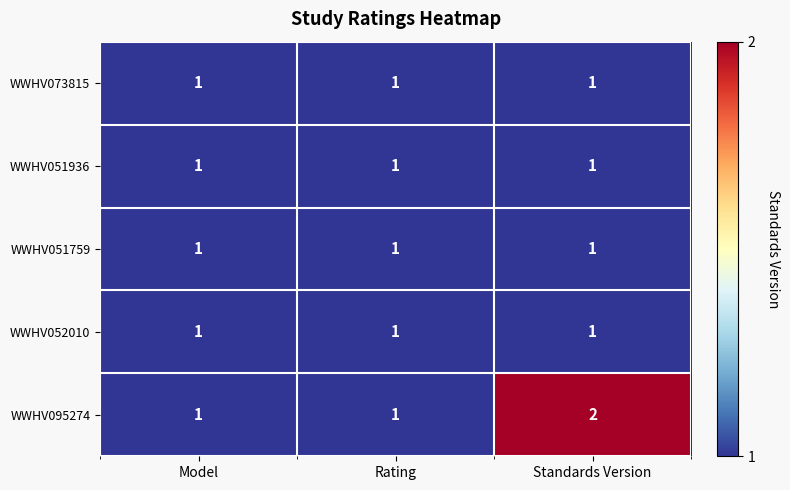

Which series has the widest spread of values?

WWHV095274